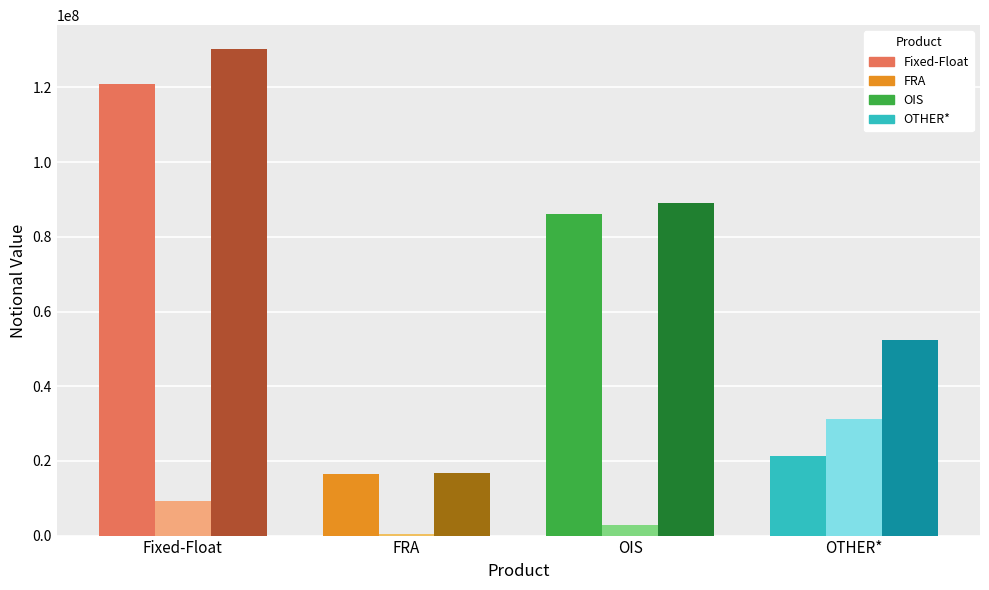

Which category has the highest value across all series?

Fixed-Float